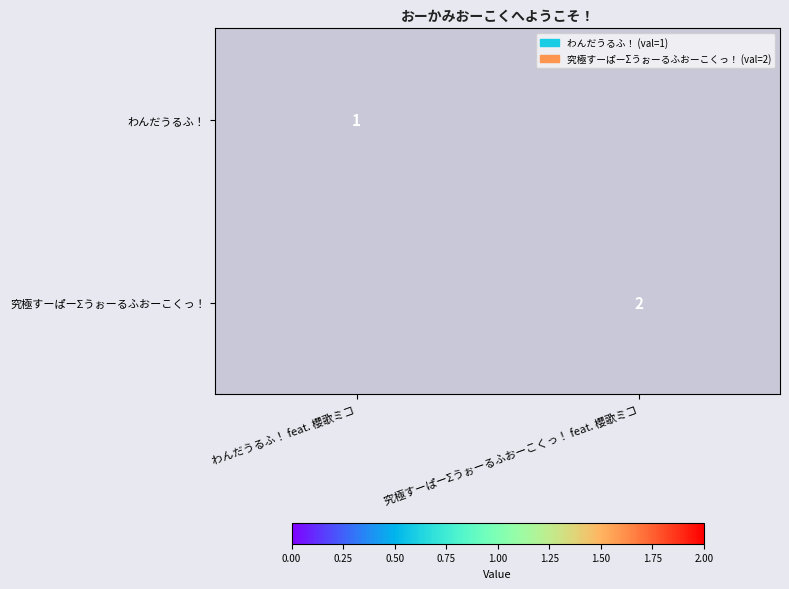

Is it true that わんだうるふ！ equals 1 at わんだうるふ！ feat. 櫻歌ミコ?

True